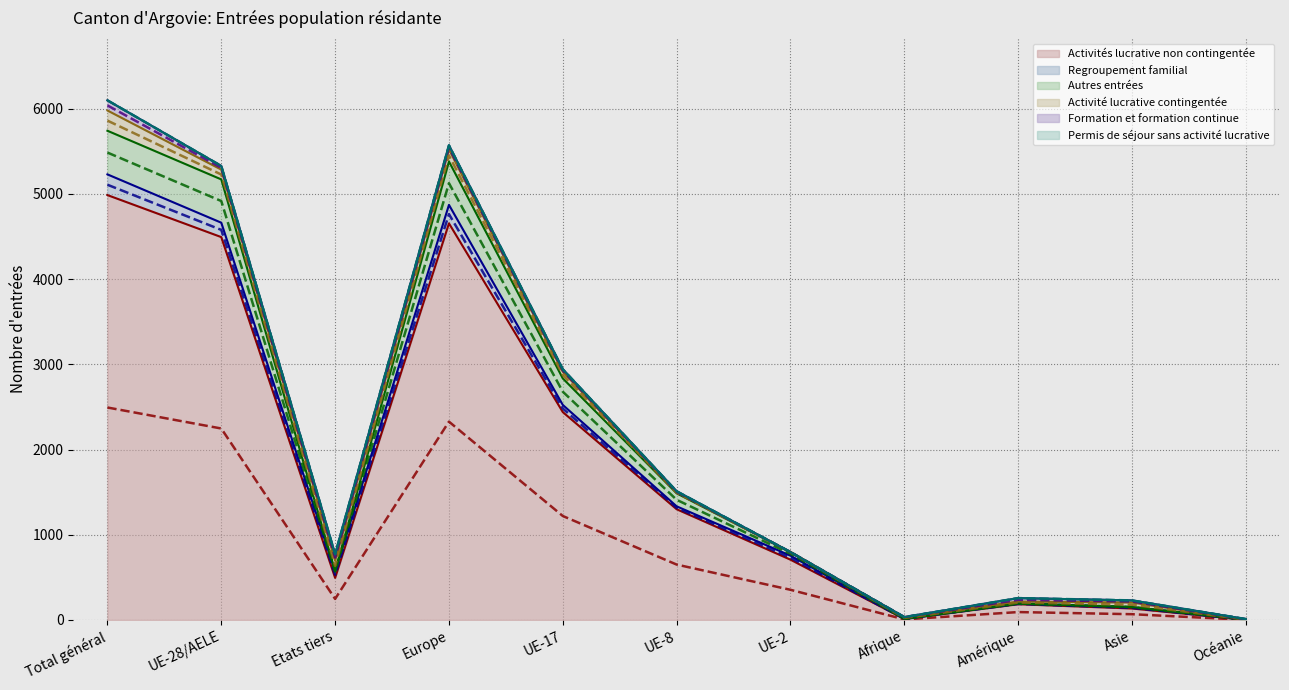

At how many categories does at least one series exceed 409?

7